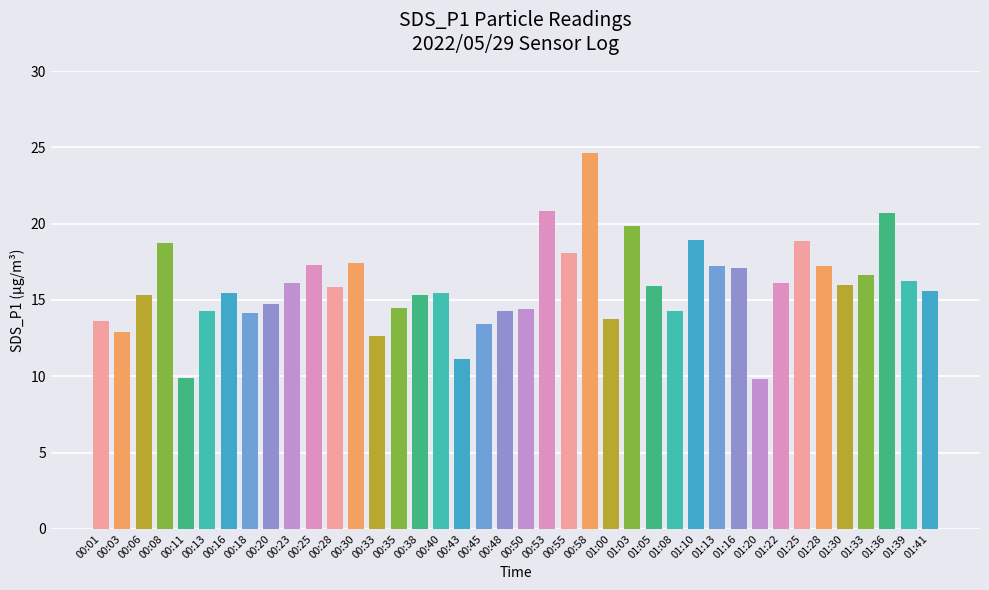

Where does the data first go above 15?

00:06